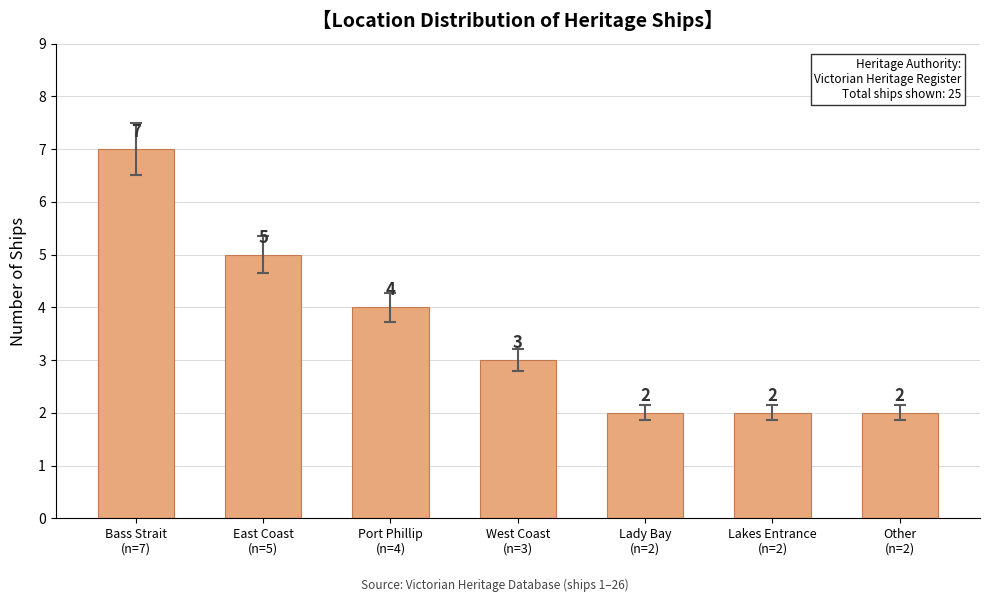

What value does the data have at Bass Strait
(n=7)?

7